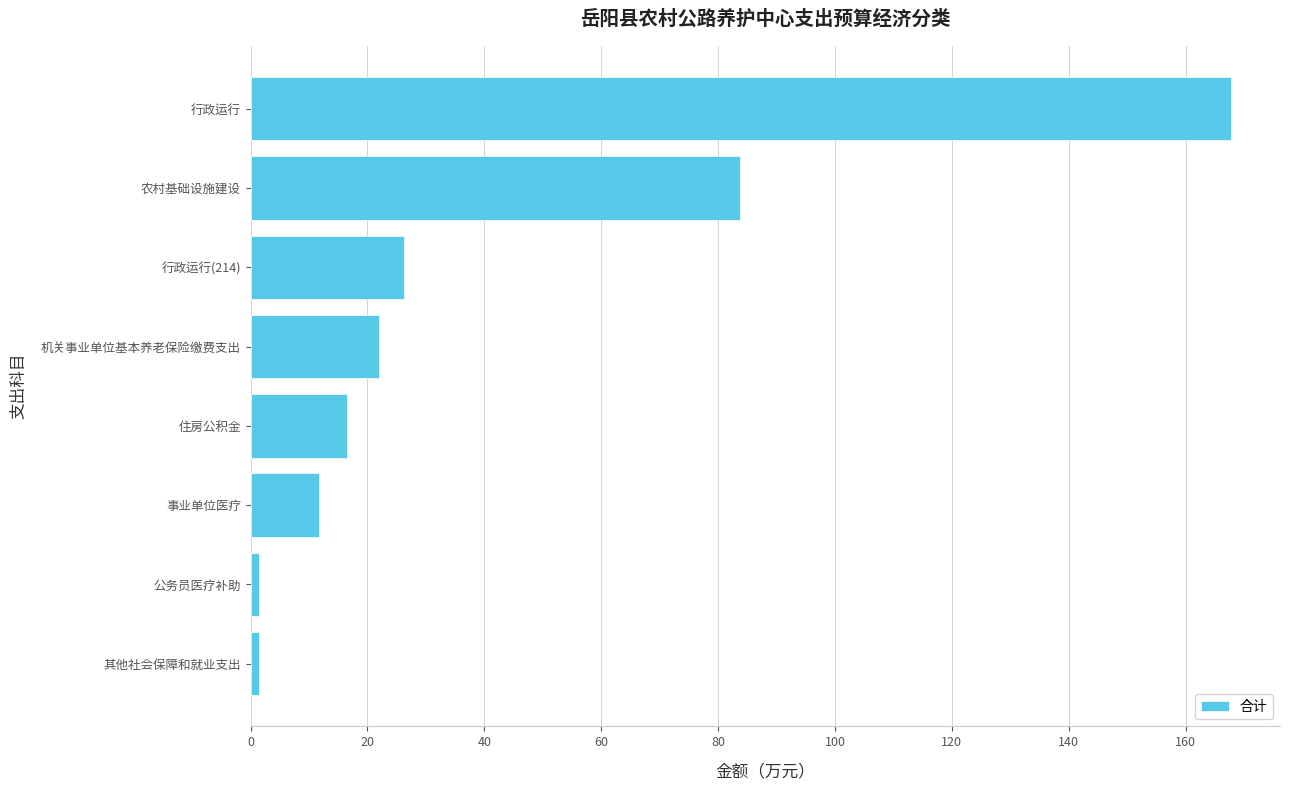

What is the change in value from 事业单位医疗 to 住房公积金?

+4.8